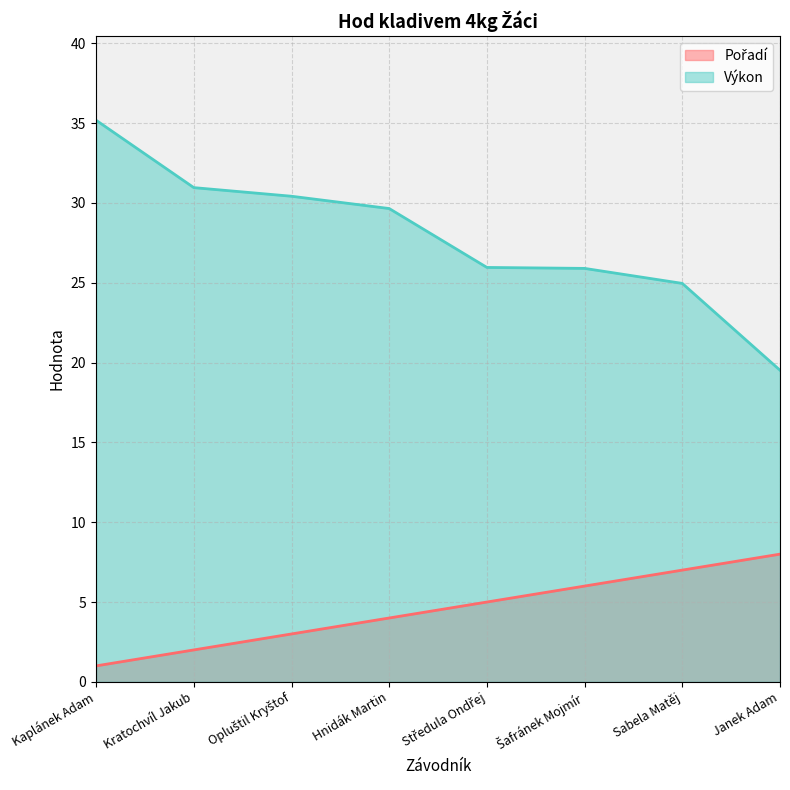

What is the label of the 6th point from the right?

Opluštil Kryštof